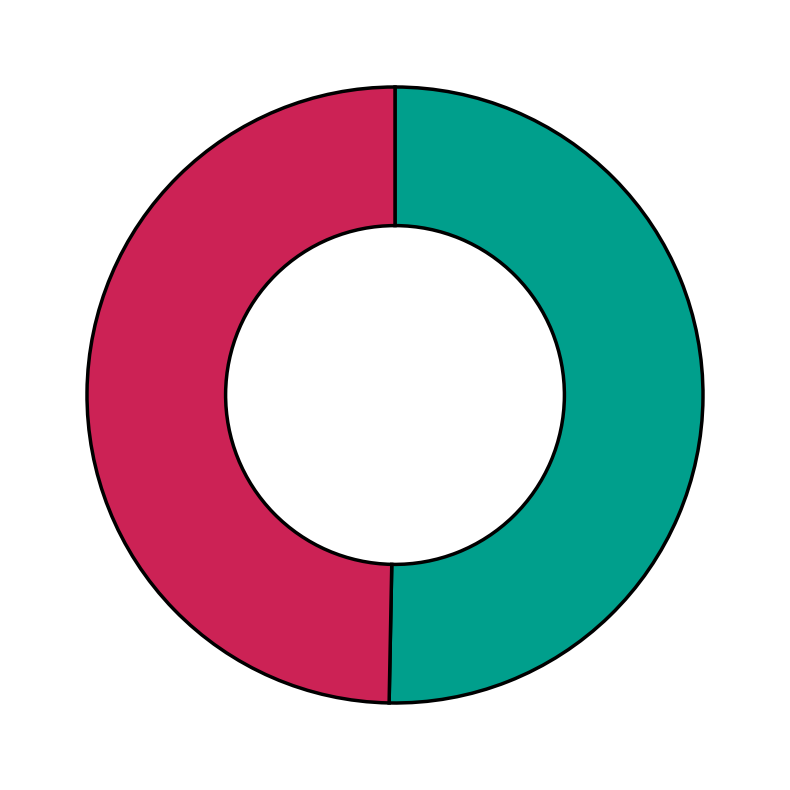

Is there any slice that represents more than half of the pie?

Yes